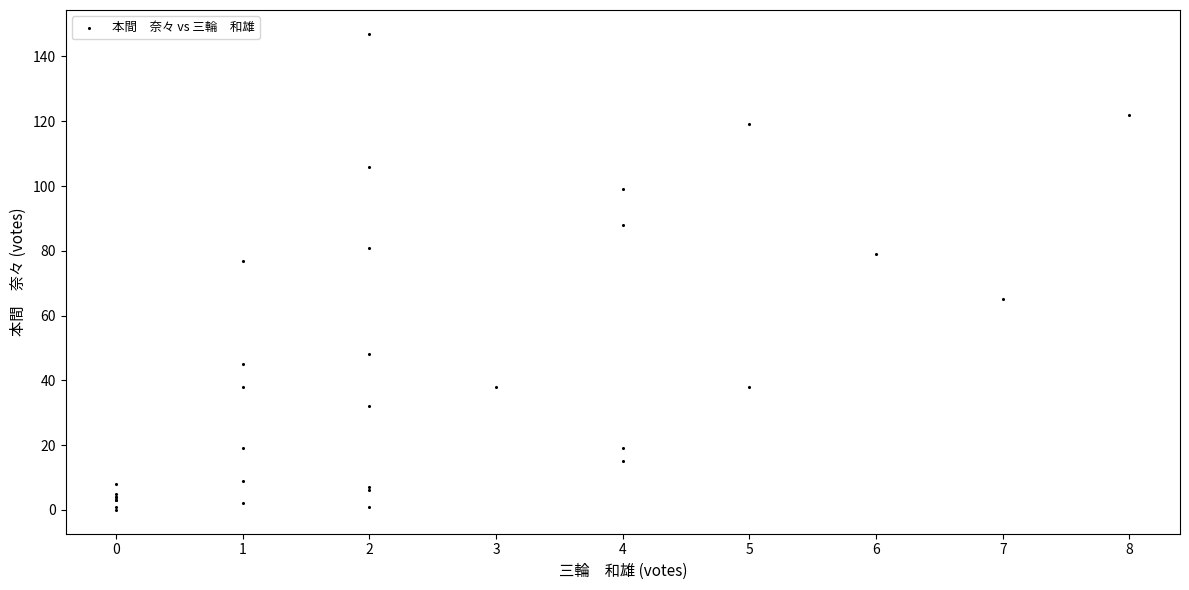

What Y value in the scatter plot is closest to 73?

77